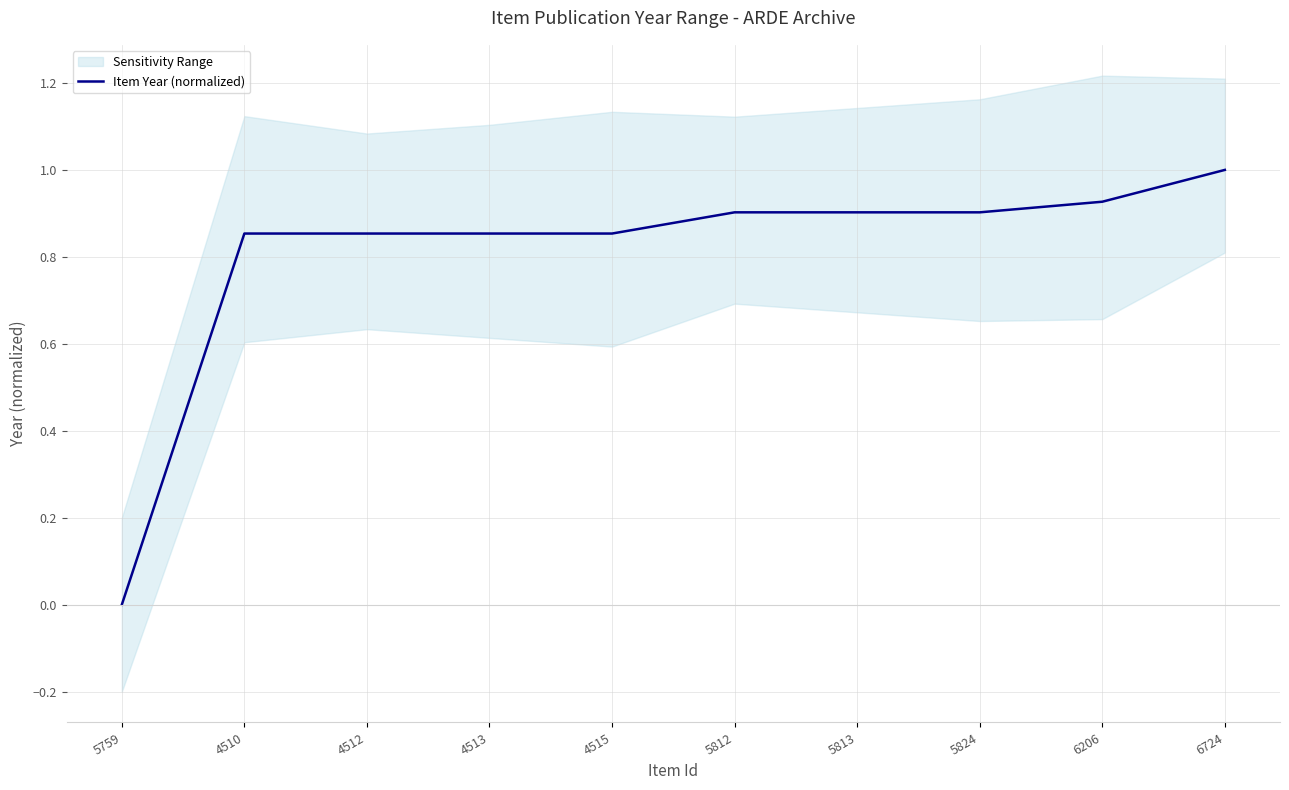

Rank the categories by value from lowest to highest.

5759, 4510, 4512, 4513, 4515, 5812, 5813, 5824, 6206, 6724